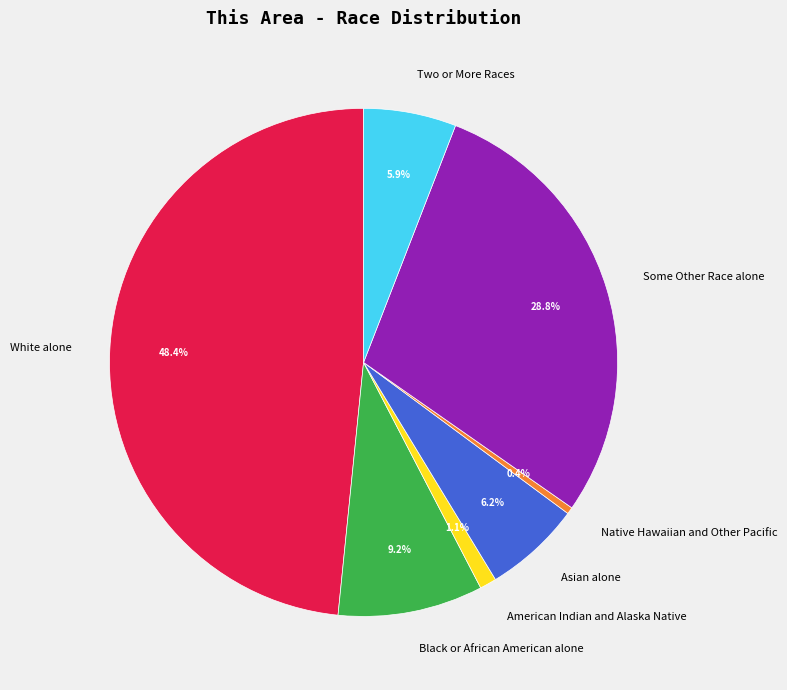

What portion of the pie excludes Asian alone?

93.8%